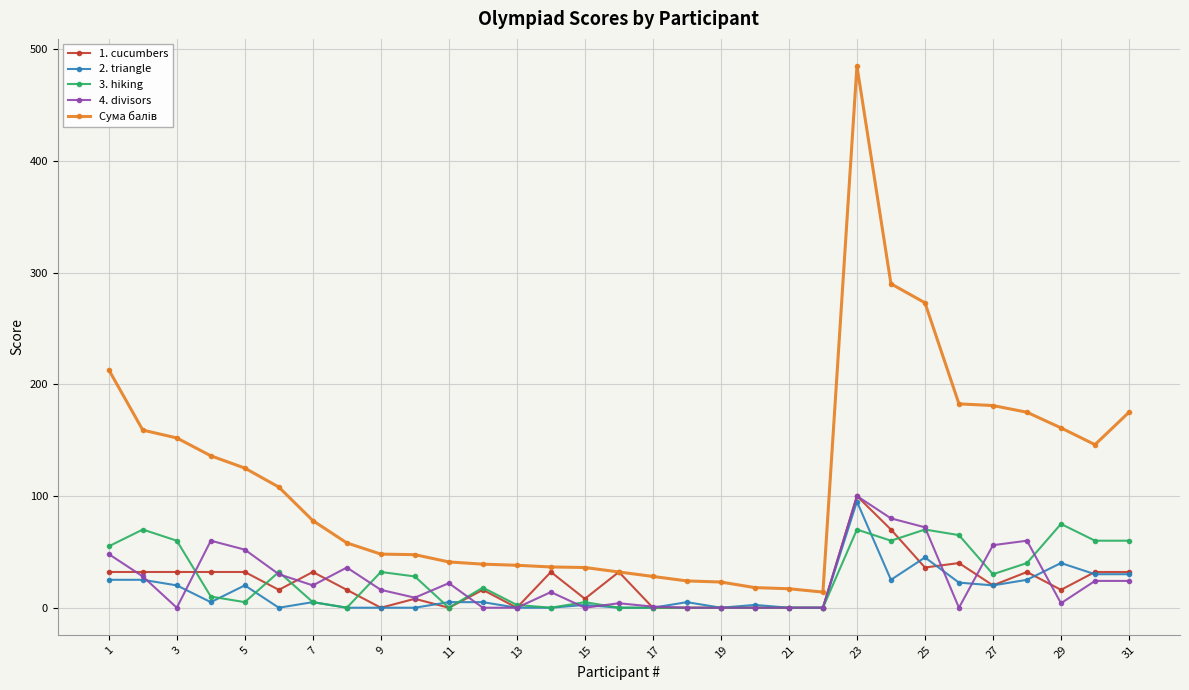

At how many categories does at least one series exceed 168?

8